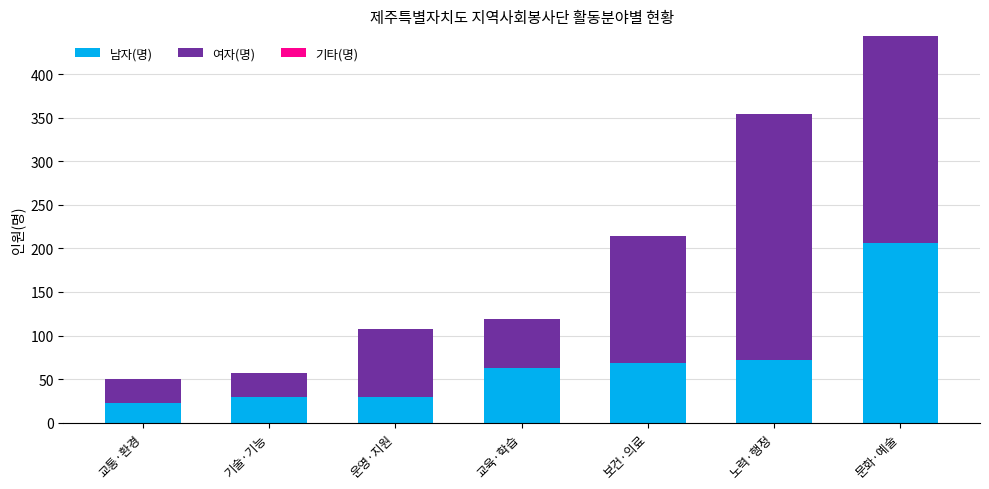

How many distinct data groups are displayed?

2